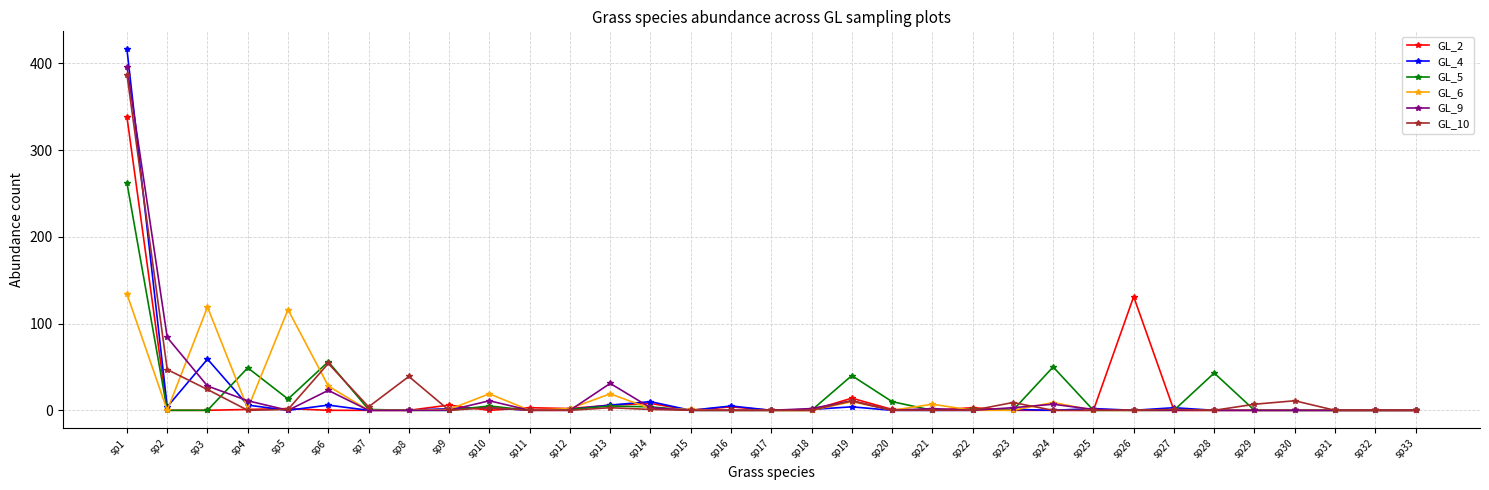

Where is GL_9 nearest to the value 198?

sp2